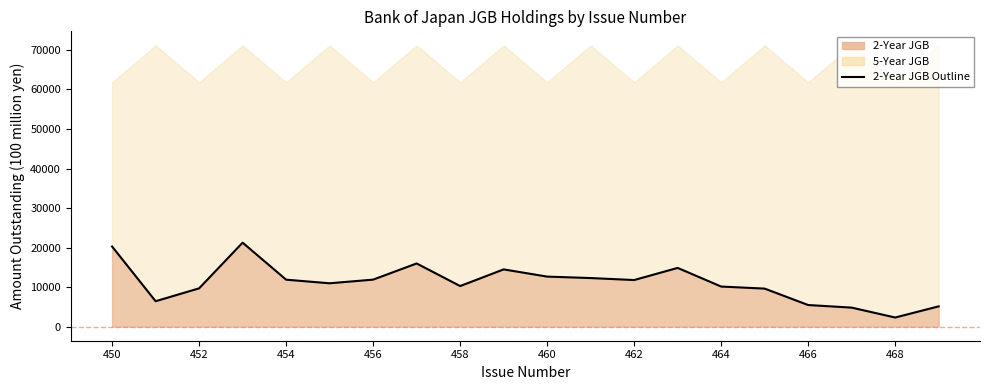

How many points are higher than both their immediate neighbors (excluding endpoints)?

4